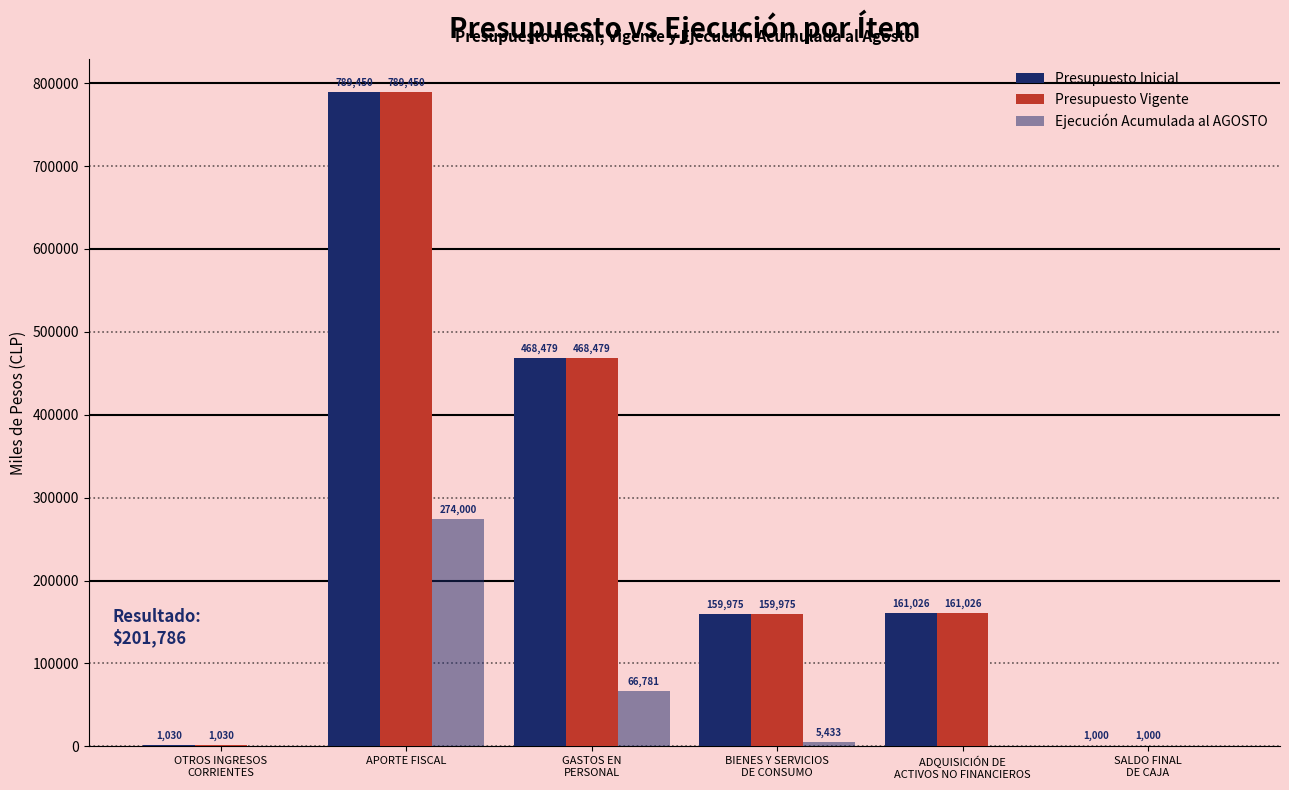

Does the chart contain stacked bars?

No